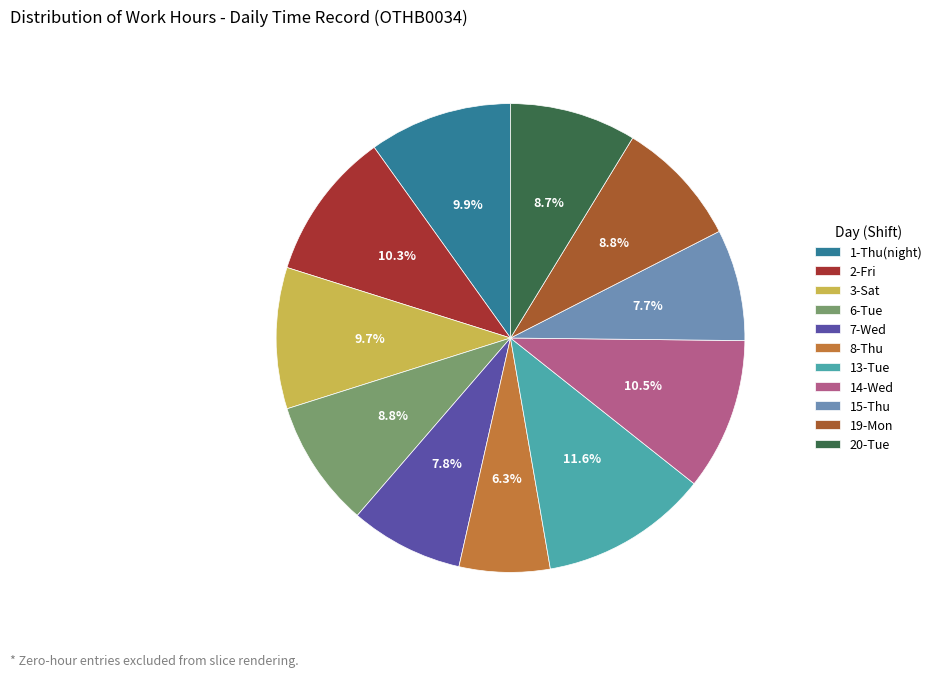

Is it true that 3-Sat is 10% of the pie?

True